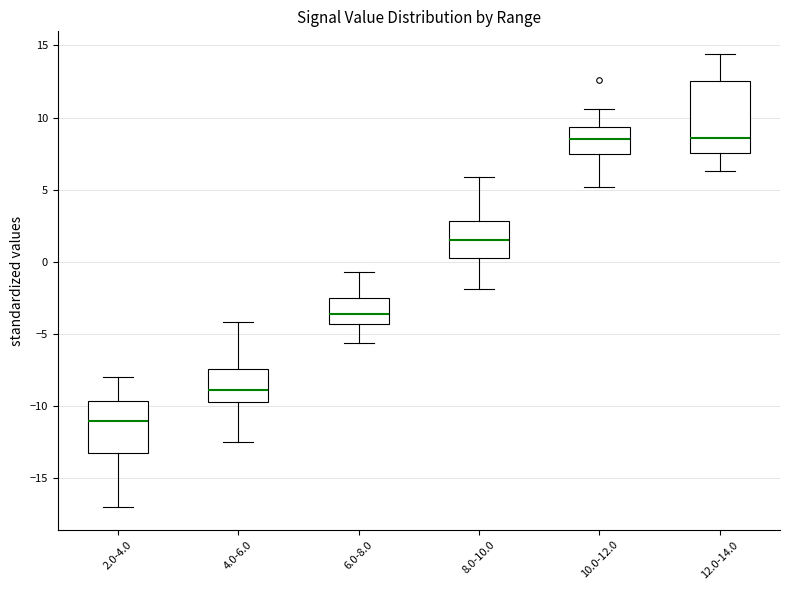

Reading left to right, transcribe this box plot: for each box, give where its median line is, the range the box spans, and where its two whiskers end, as read against the y-axis. The values are not printed on the chart, so give them approximately, as read against the axis.

2.0-4.0: median -11.0, box -13.5 to -9.5, whiskers -17.0 to -8.0
4.0-6.0: median -9.0, box -9.5 to -7.5, whiskers -12.5 to -4.0
6.0-8.0: median -3.5, box -4.5 to -2.5, whiskers -5.5 to -0.5
8.0-10.0: median 1.5, box 0.5 to 3.0, whiskers -2.0 to 6.0
10.0-12.0: median 8.5, box 7.5 to 9.5, whiskers 5.0 to 10.5
12.0-14.0: median 8.5, box 7.5 to 12.5, whiskers 6.5 to 14.5